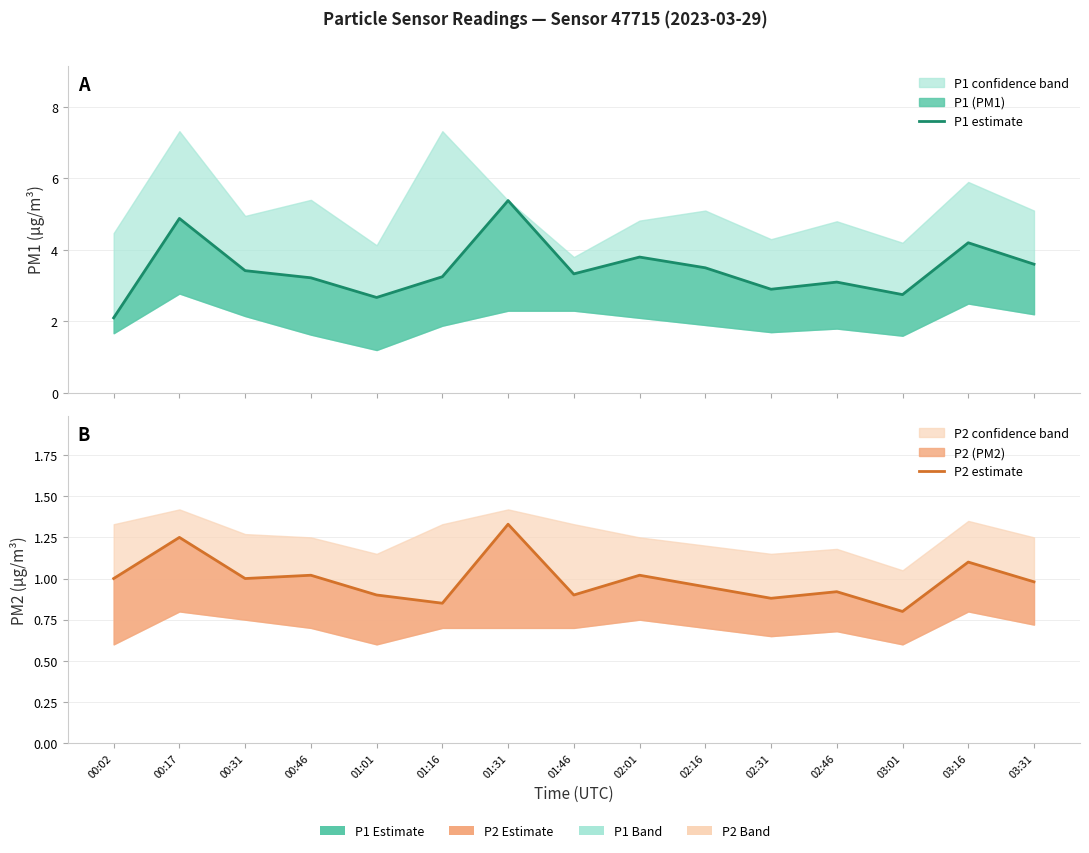

Reading left to right, extract all data points from this chart.

P1 estimate: 00:02=2.1	00:17=4.9	00:31=3.4	00:46=3.2	01:01=2.7	01:16=3.2	01:31=5.4	01:46=3.3	02:01=3.8	02:16=3.5	02:31=2.9	02:46=3.1	03:01=2.8	03:16=4.2	03:31=3.6
P2 estimate: 00:02=1.0	00:17=1.2	00:31=1.0	00:46=1.0	01:01=0.9	01:16=0.8	01:31=1.3	01:46=0.9	02:01=1.0	02:16=0.9	02:31=0.9	02:46=0.9	03:01=0.8	03:16=1.1	03:31=1.0